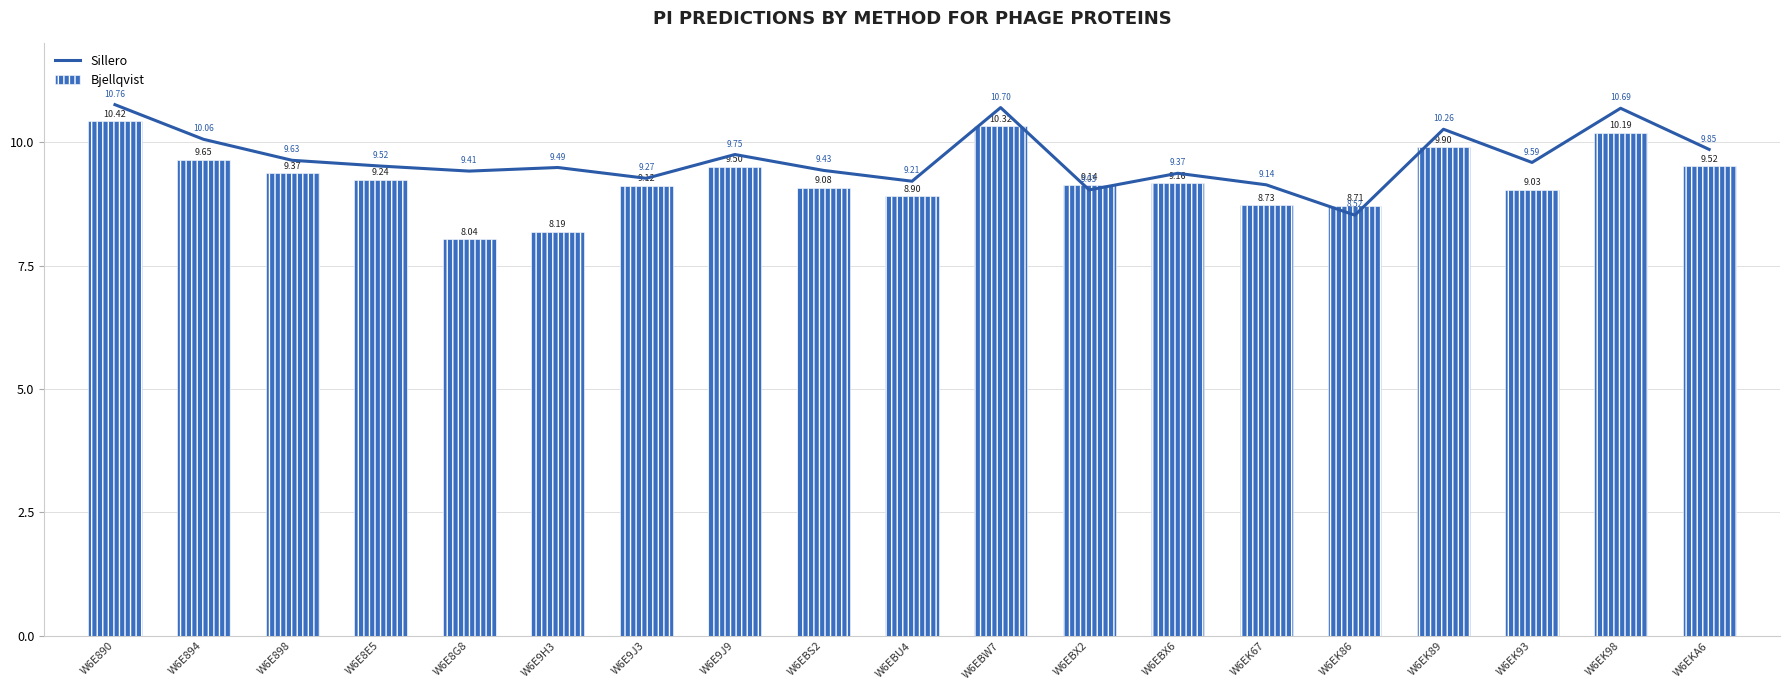

How many series are shown in this chart?

2